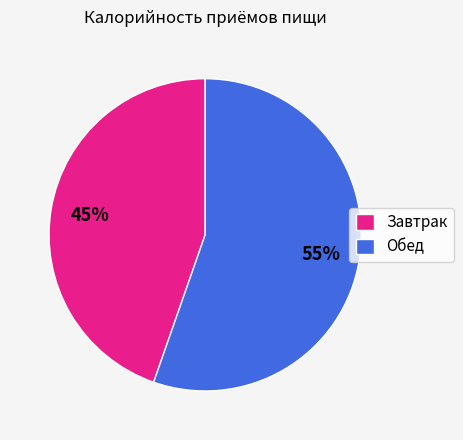

Rank the categories by value from highest to lowest.

Обед, Завтрак